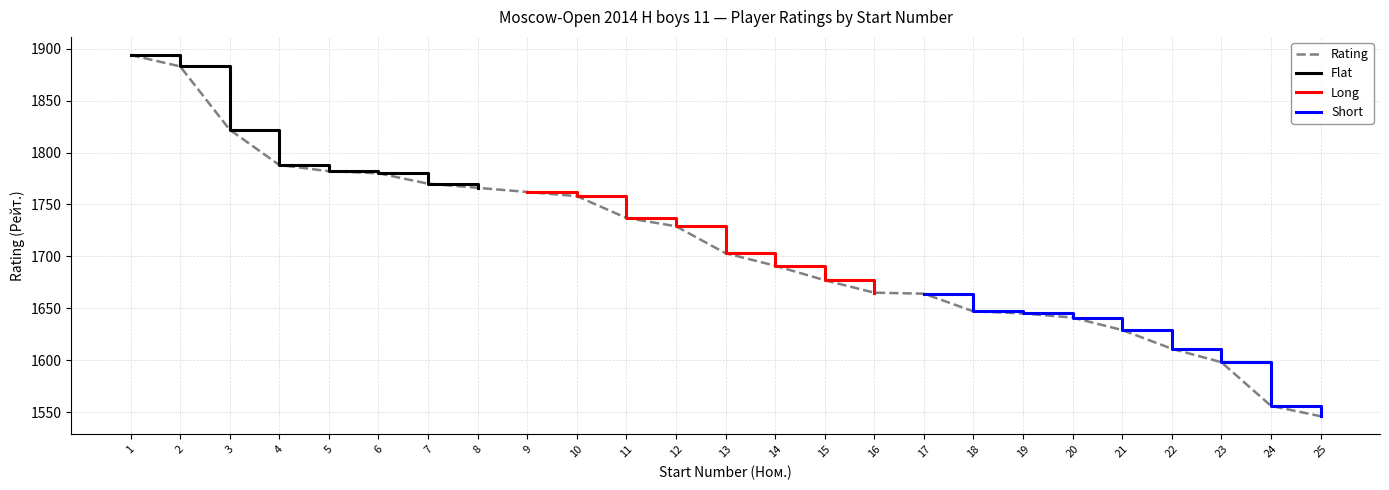

Reading left to right, list all the values displayed in this chart.

1894	1883	1822	1788	1782	1780	1770	1766	1762	1758	1737	1729	1703	1691	1677	1665	1664	1647	1645	1641	1629	1611	1598	1556	1546